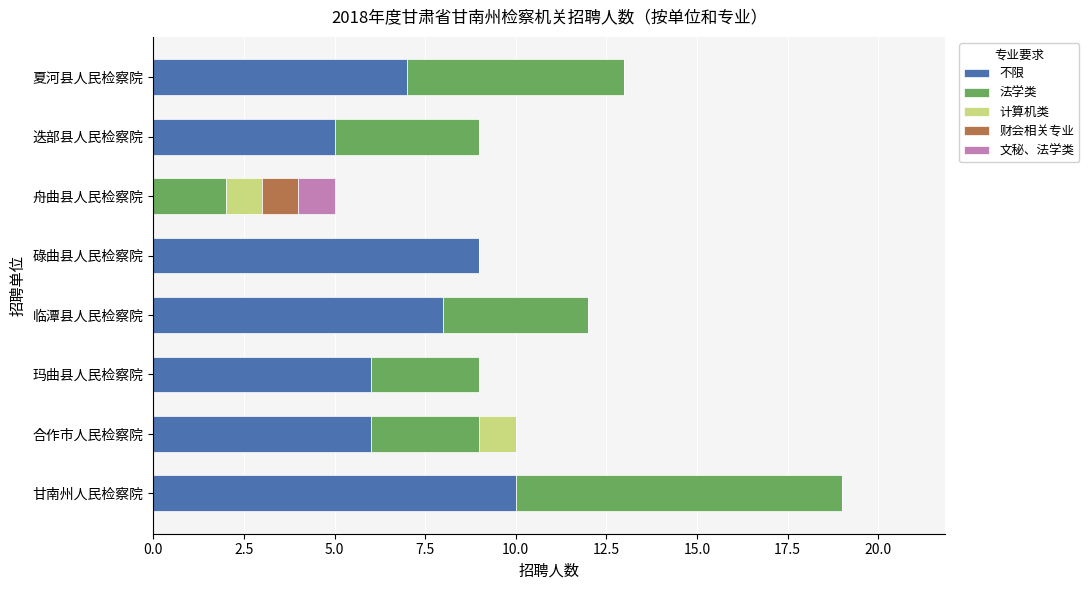

What is the total value across all series at 碌曲县人民检察院?

9